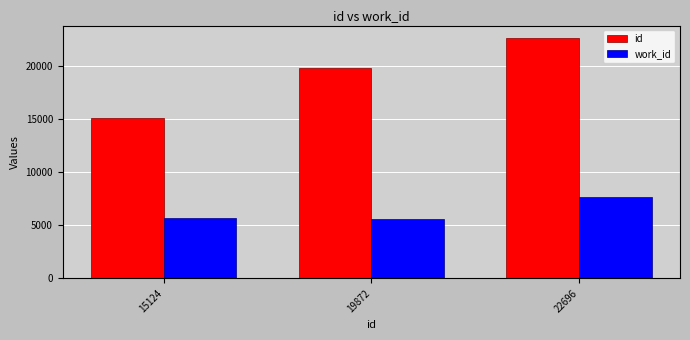

What is the total value across all series at 15124?

20785